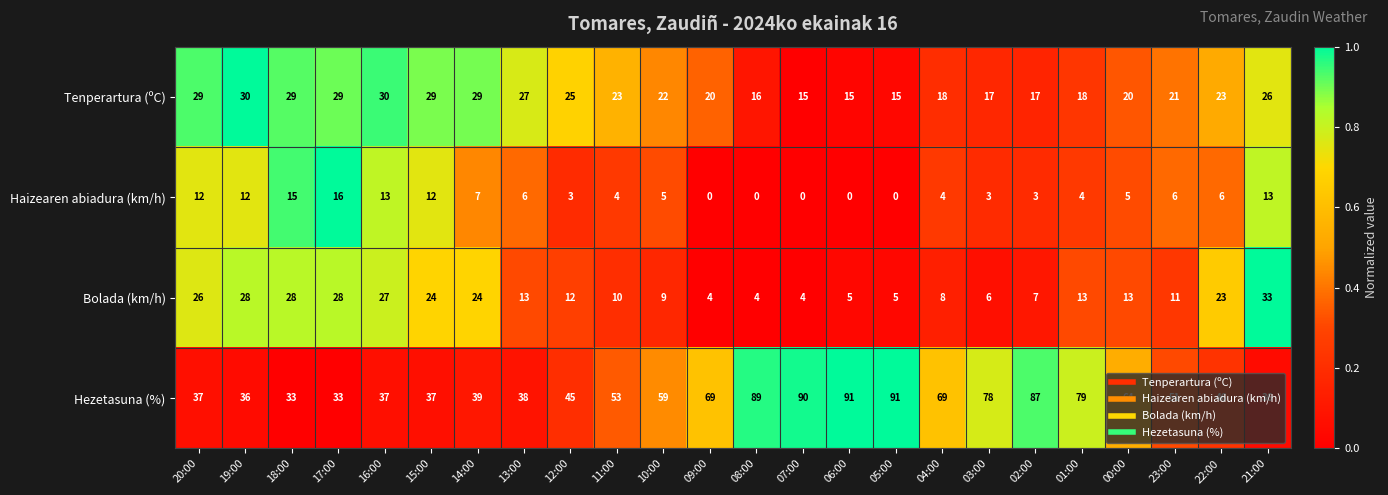

What is the difference between the Tenperartura (ºC) values at 11:00 and 06:00?

8